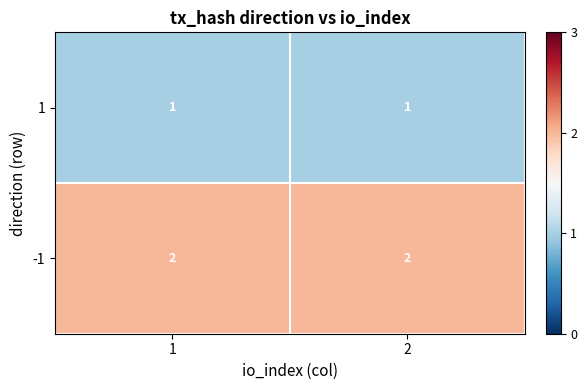

Reading left to right, list all the values displayed in this chart.

1: 1=1	2=1
-1: 1=2	2=2